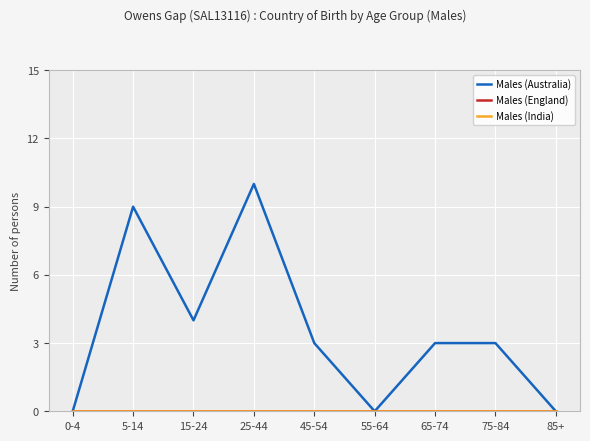

What position from the left is 45-54?

5